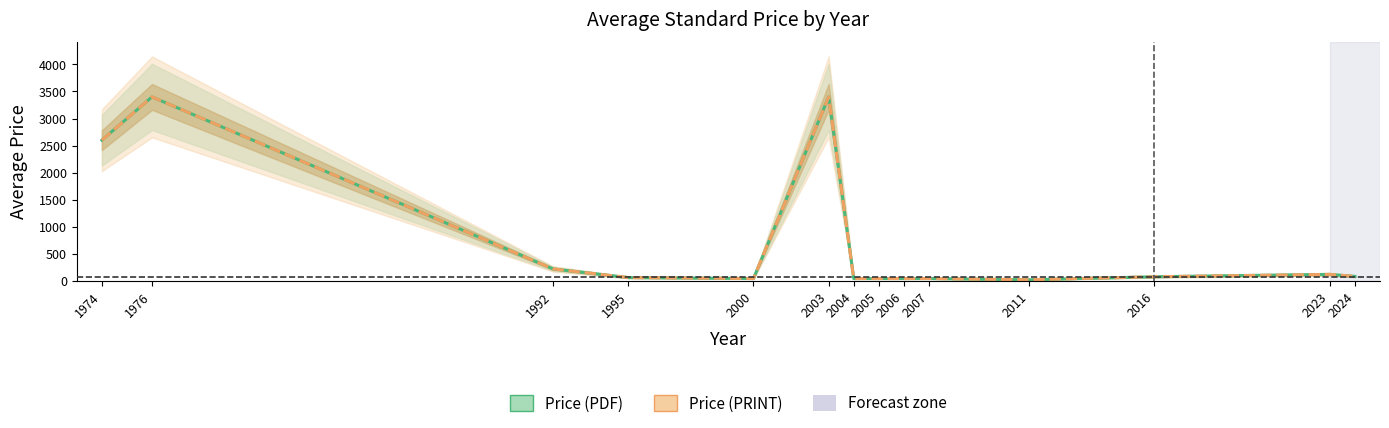

The value of Price (PRINT) at 2003 is 3400.0. True or false?

True